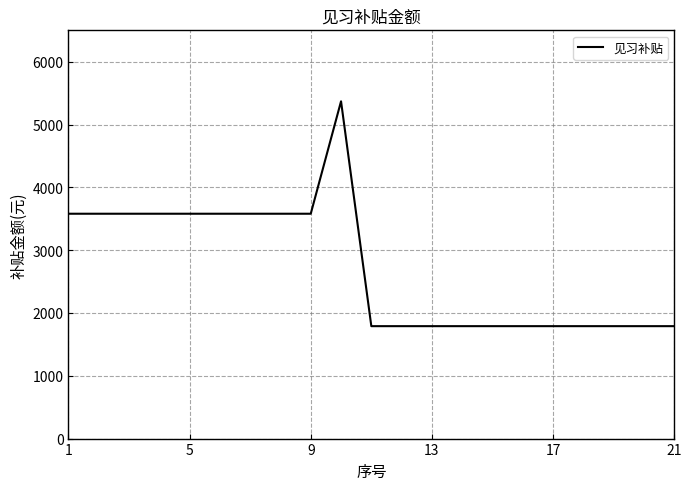

What is the difference between the maximum and second lowest values?

3580